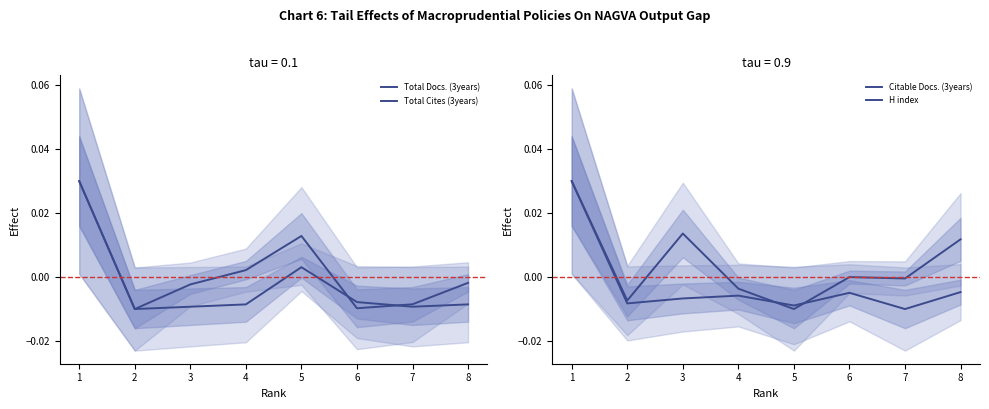

Reading left to right, list all the values displayed in this chart.

Total Docs. (3years): 0.0	-0.0	-0.0	-0.0	0.0	-0.0	-0.0	-0.0
Total Cites (3years): 0.0	-0.0	-0.0	0.0	0.0	-0.0	-0.0	-0.0
Citable Docs. (3years): 0.0	-0.0	-0.0	-0.0	-0.0	-0.0	-0.0	-0.0
H index: 0.0	-0.0	0.0	-0.0	-0.0	0.0	-0.0	0.0